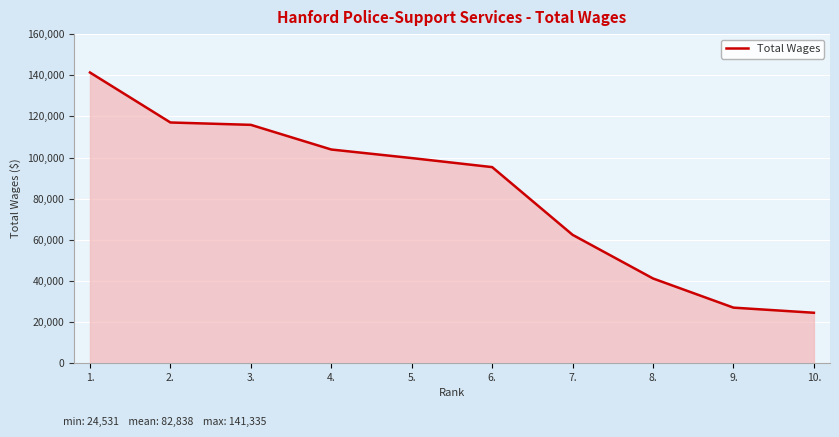

Which has a higher value, 2. or 8.?

2.